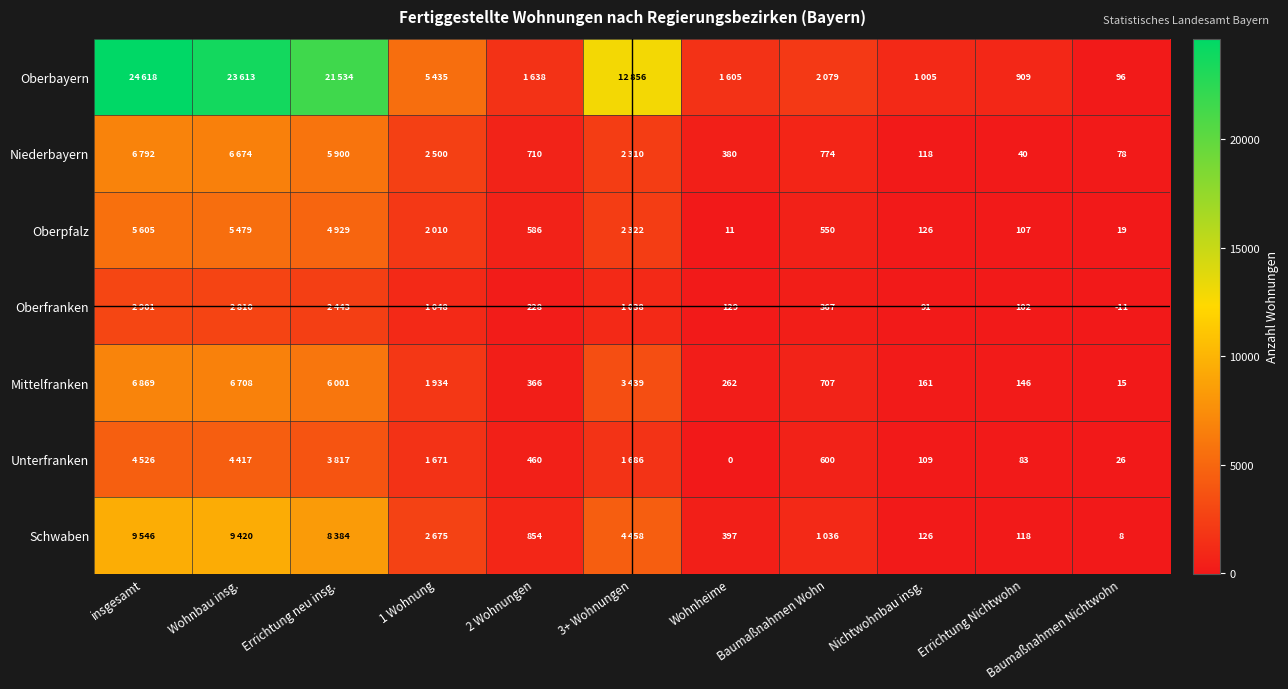

The Mittelfranken series shows 262 at Wohnheime. True or false?

True